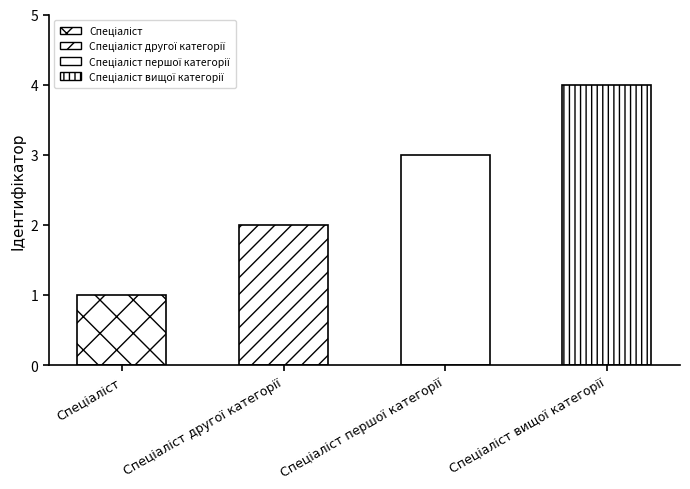

Rank the categories by value from lowest to highest.

Спеціаліст, Спеціаліст другої категорії, Спеціаліст першої категорії, Спеціаліст вищої категорії